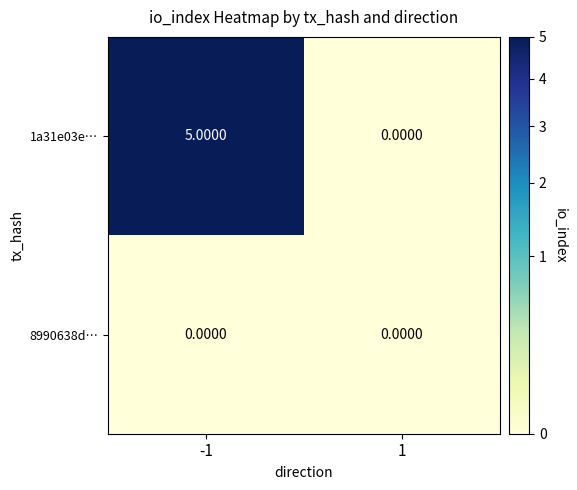

Which series changed the most between -1 and 1?

1a31e03e…